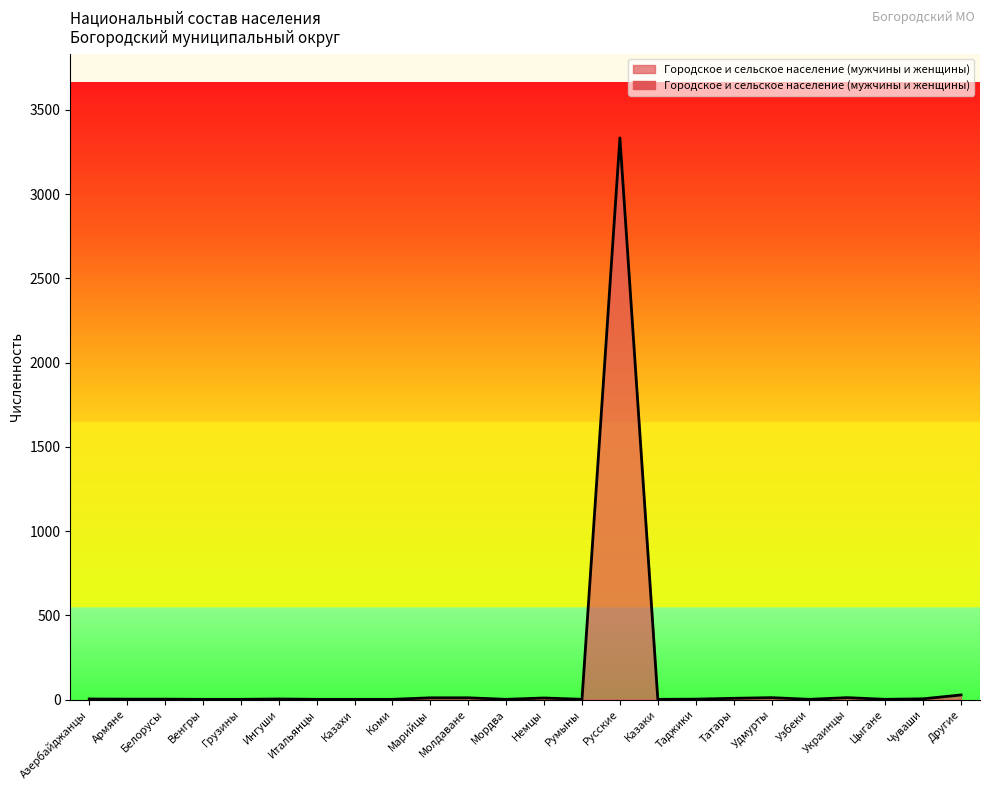

What is the minimum value shown in the chart?

1